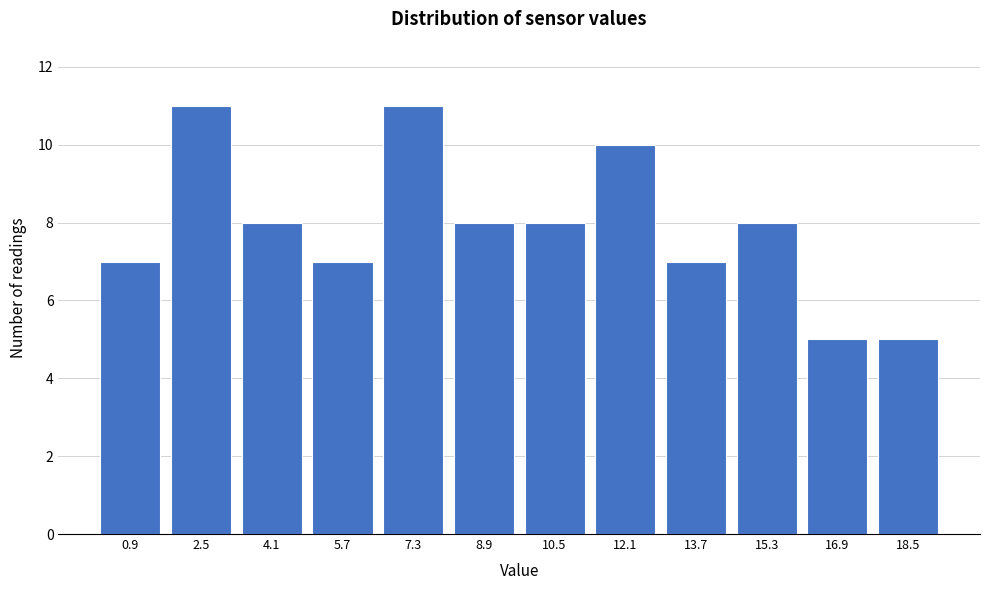

Reading right to left, list all the values displayed in this chart.

18.5=5	16.9=5	15.3=8	13.7=7	12.1=10	10.5=8	8.9=8	7.3=11	5.7=7	4.1=8	2.5=11	0.9=7